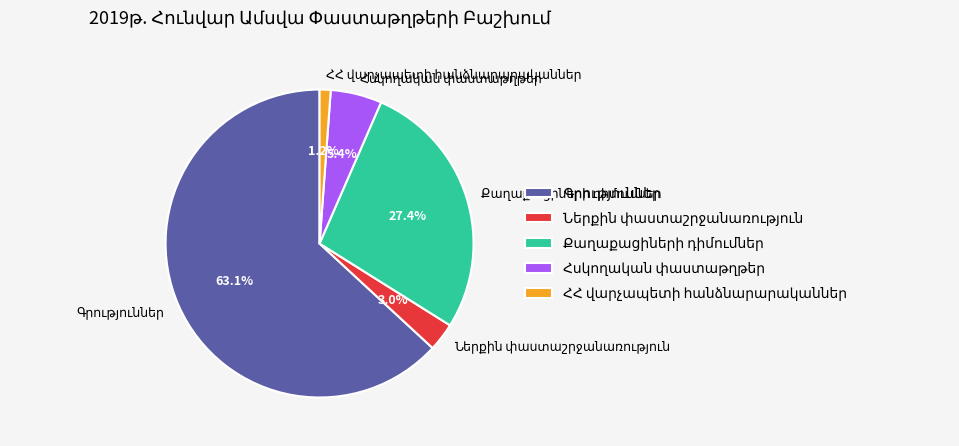

How many slices are in this pie chart?

5